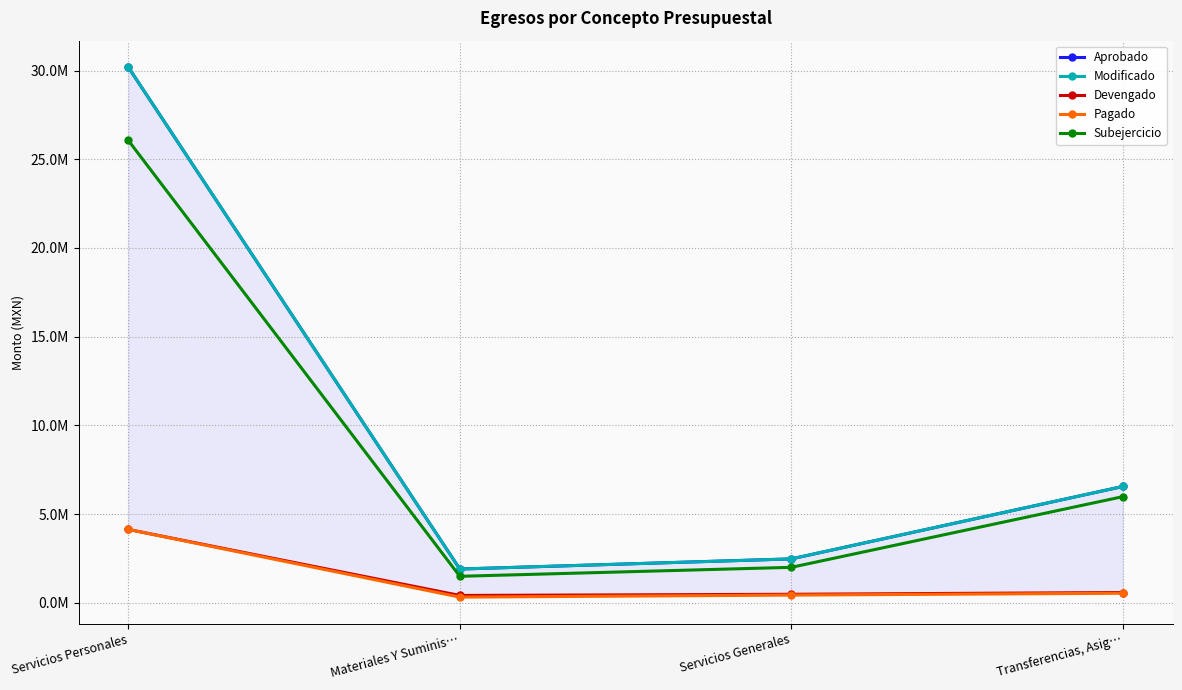

How many interior local valleys does the Modificado series have?

1